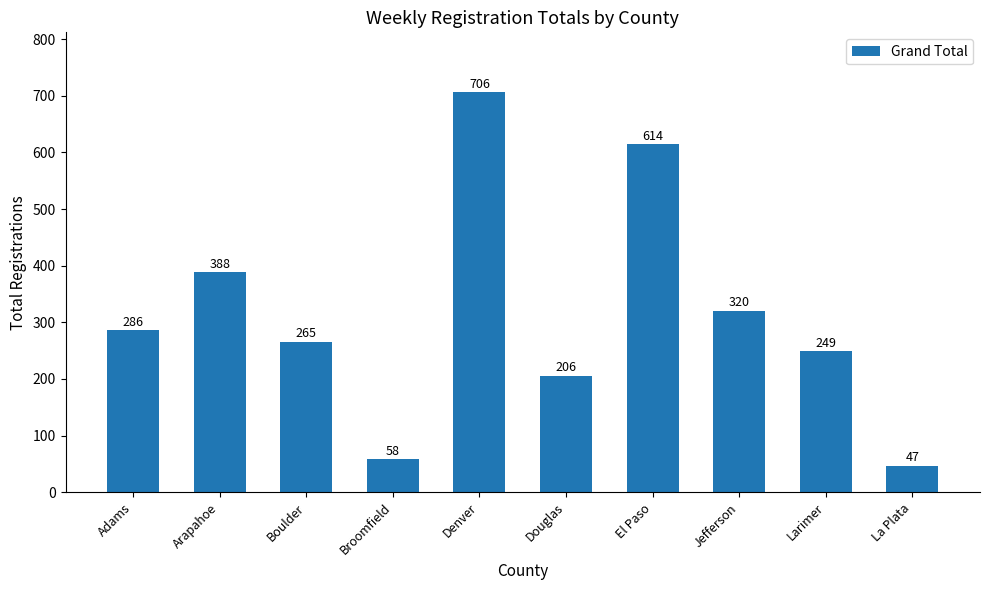

Reading left to right, extract all data points from this chart.

Adams=286	Arapahoe=388	Boulder=265	Broomfield=58	Denver=706	Douglas=206	El Paso=614	Jefferson=320	Larimer=249	La Plata=47